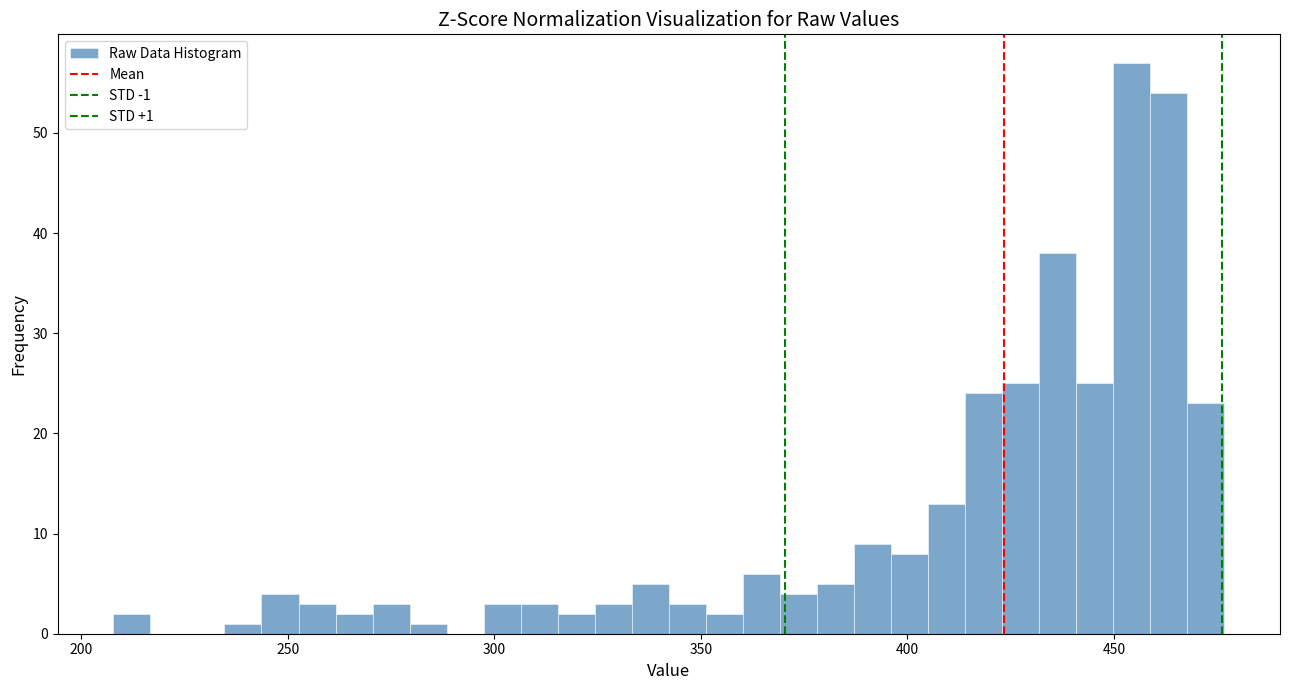

Around what value on the x-axis is the tallest bar? Give the approximate position of its centre, as read against the axis.

455